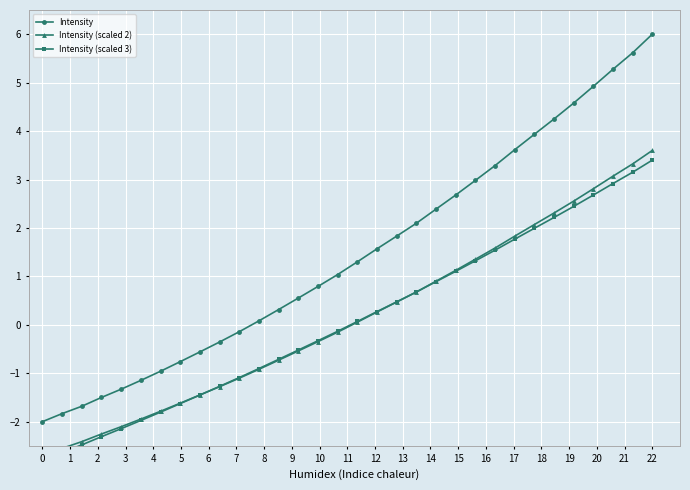

What is the value of the Intensity (scaled 3) point at the 30th from the left?

2.9